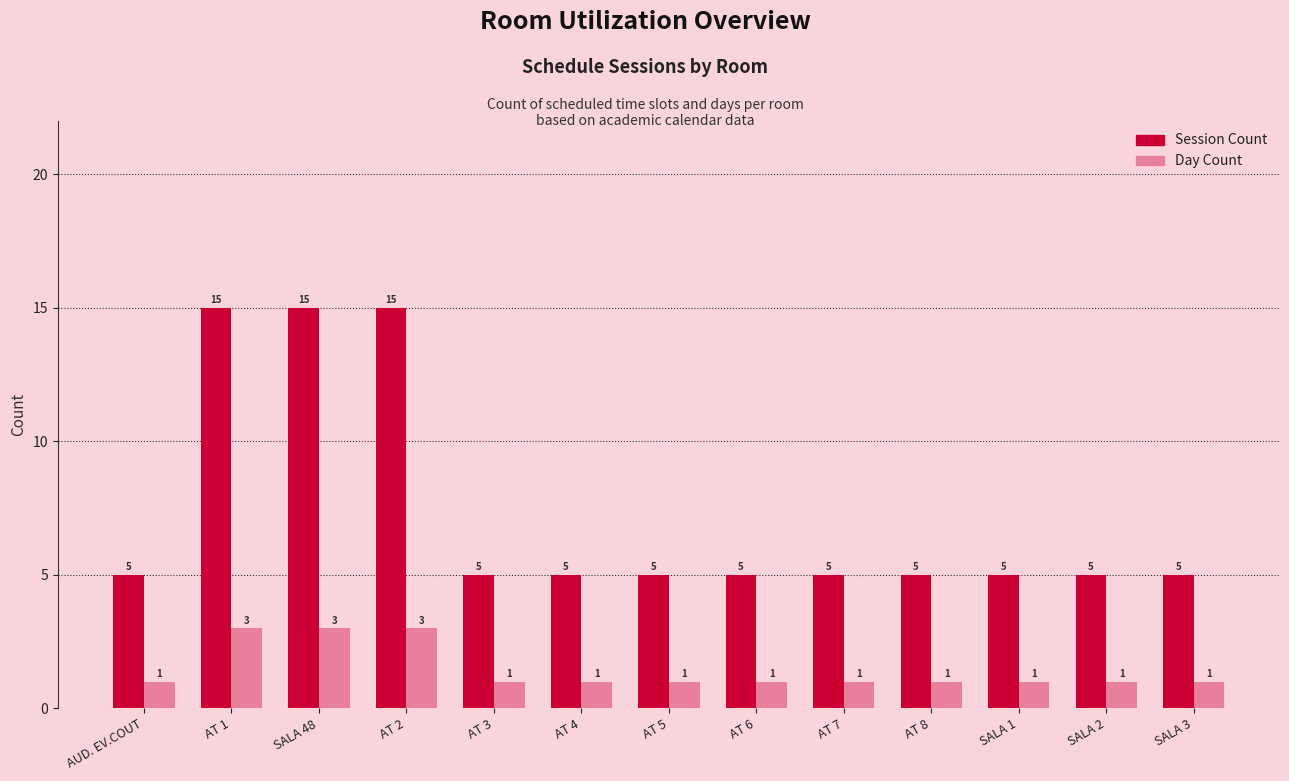

What is the label of the 4th bar from the left?

AT 2